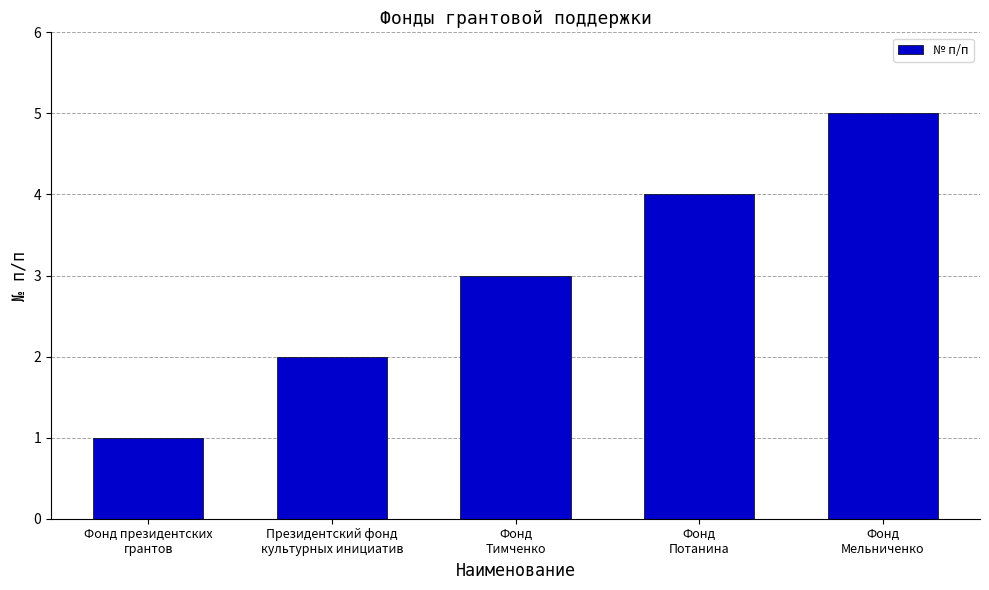

What is the approximate value at Президентский фонд
культурных инициатив?

2